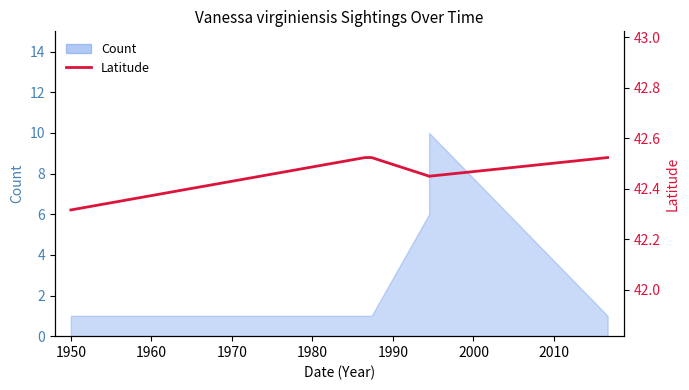

Reading left to right, list all the values displayed in this chart.

42.3	42.5	42.5	42.5	42.5	42.5	42.5